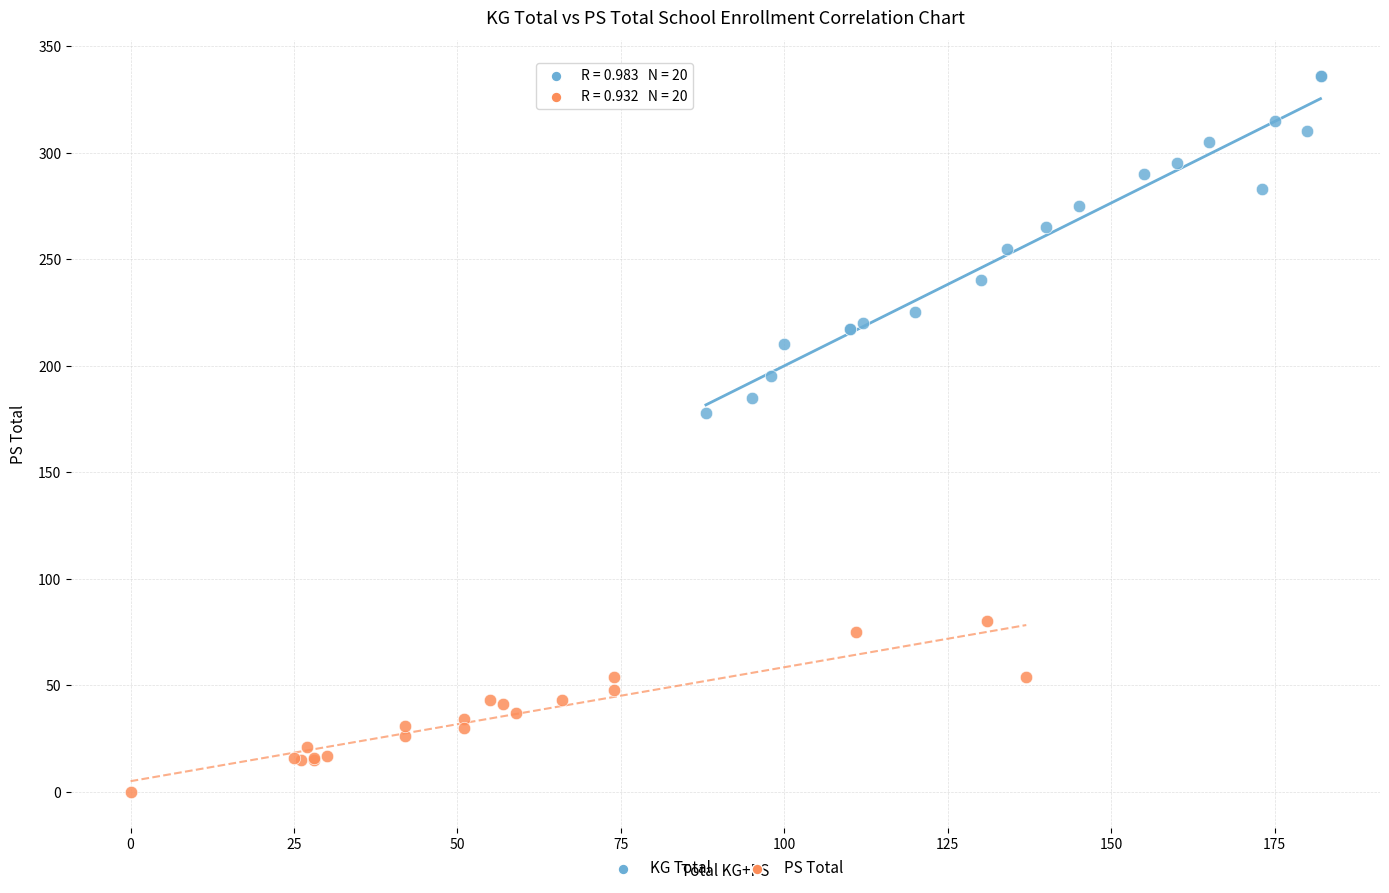

Which series has the widest spread of Y values?

KG Total